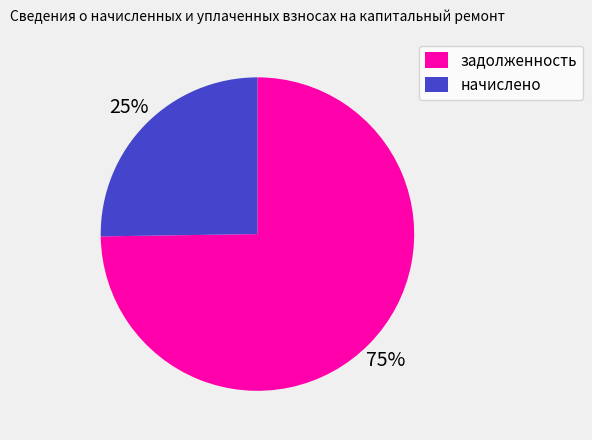

Do начислено and задолженность together represent more than half of the pie?

Yes